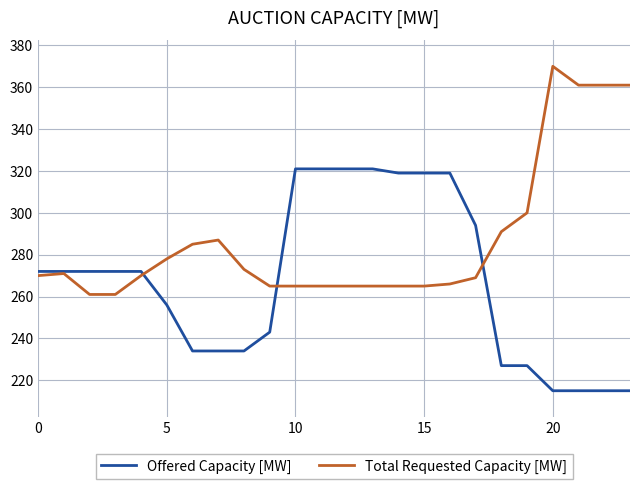

What is the maximum value shown in the chart?

370